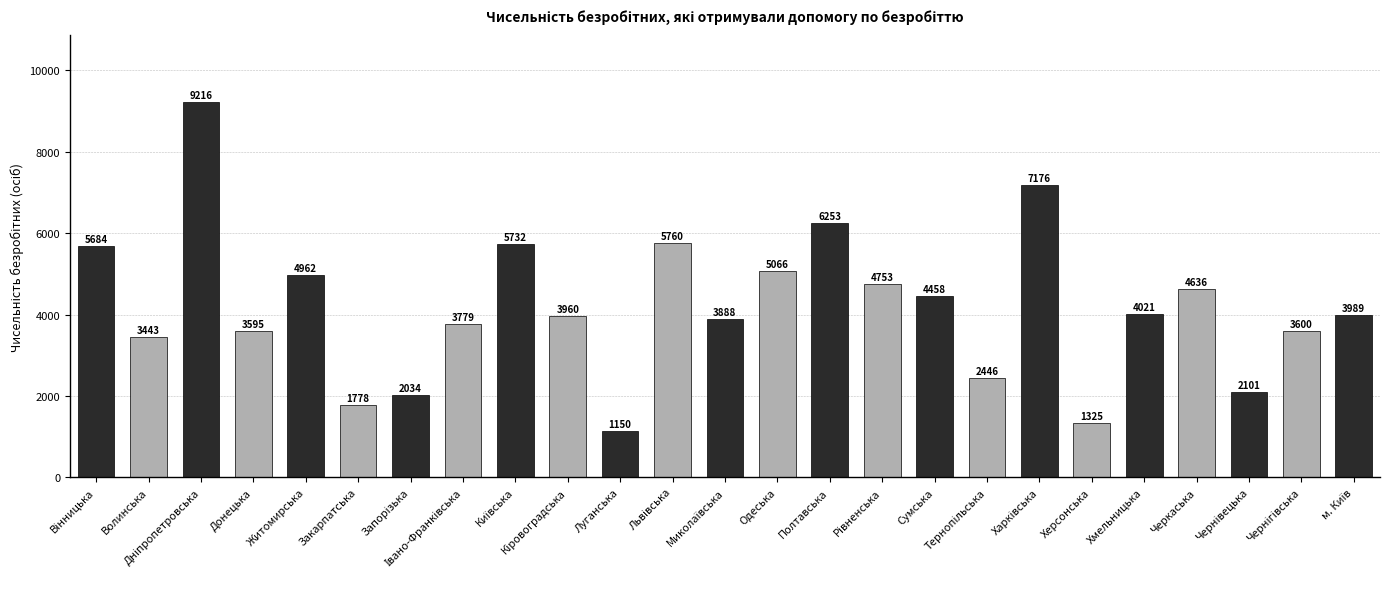

Which has a higher value, Сумська or Хмельницька?

Сумська